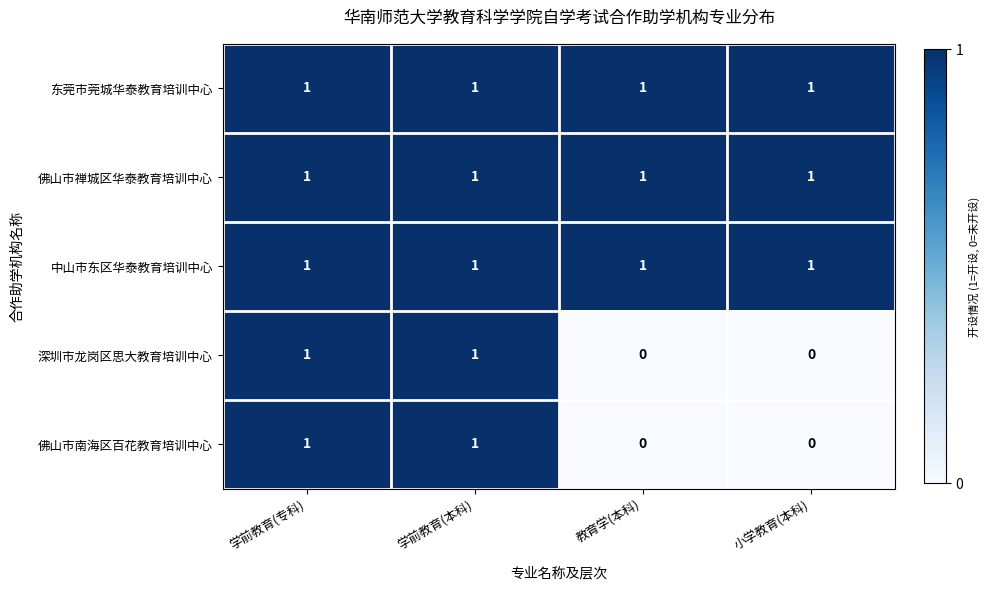

What is the total value across all series at 教育学(本科)?

3